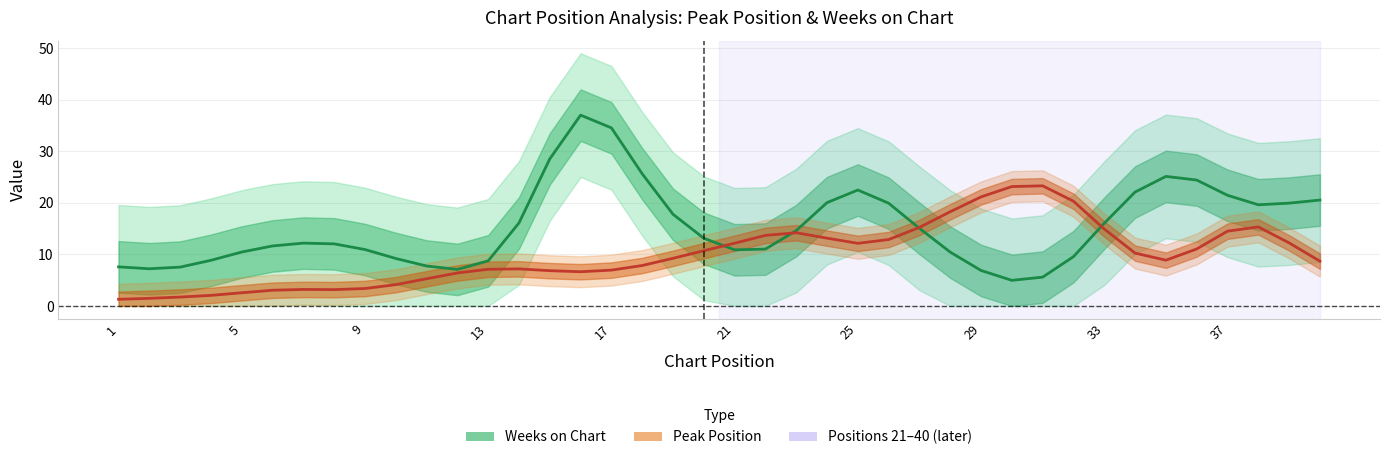

Is the value of Peak Position at 23 greater than the value of Weeks on Chart at 20?

Yes